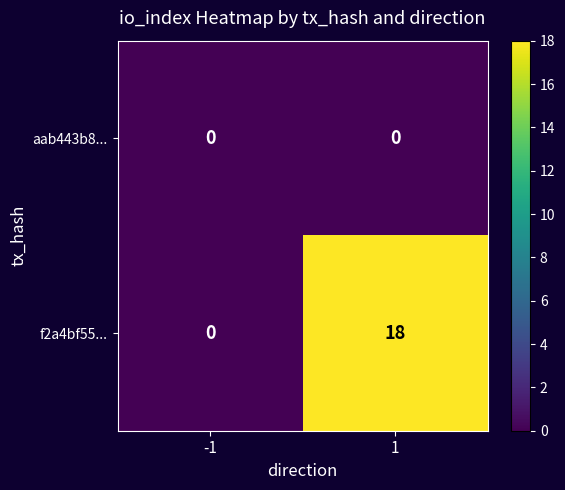

What is the maximum value shown in the chart?

18